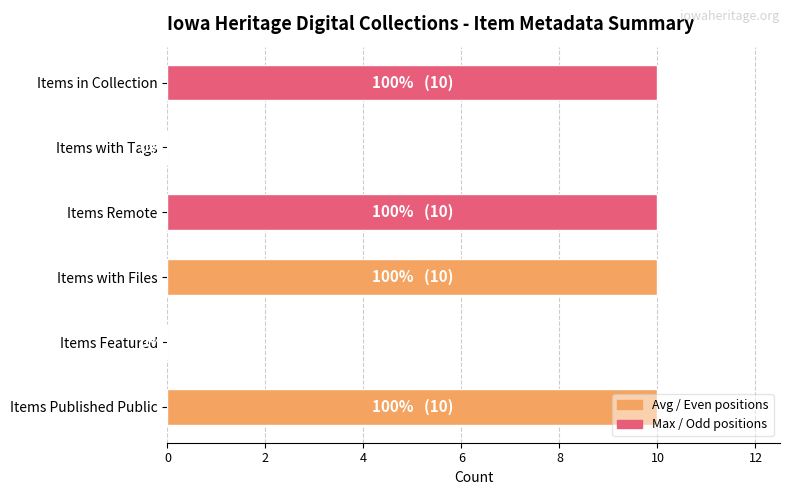

The value at Items Published Public is 10. True or false?

True